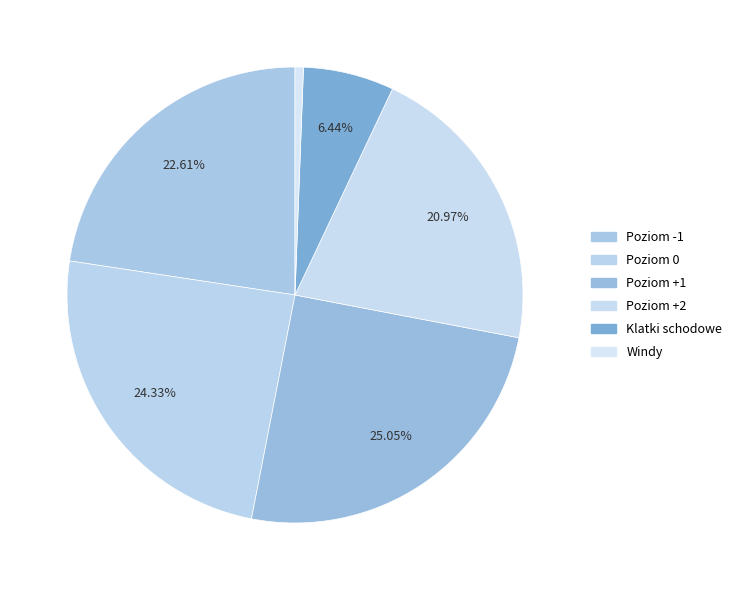

Is there any slice that represents more than half of the pie?

No